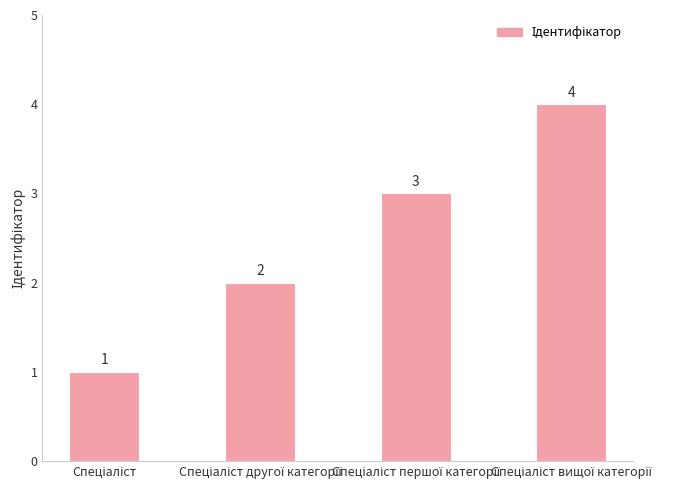

Does the chart contain any negative values?

No